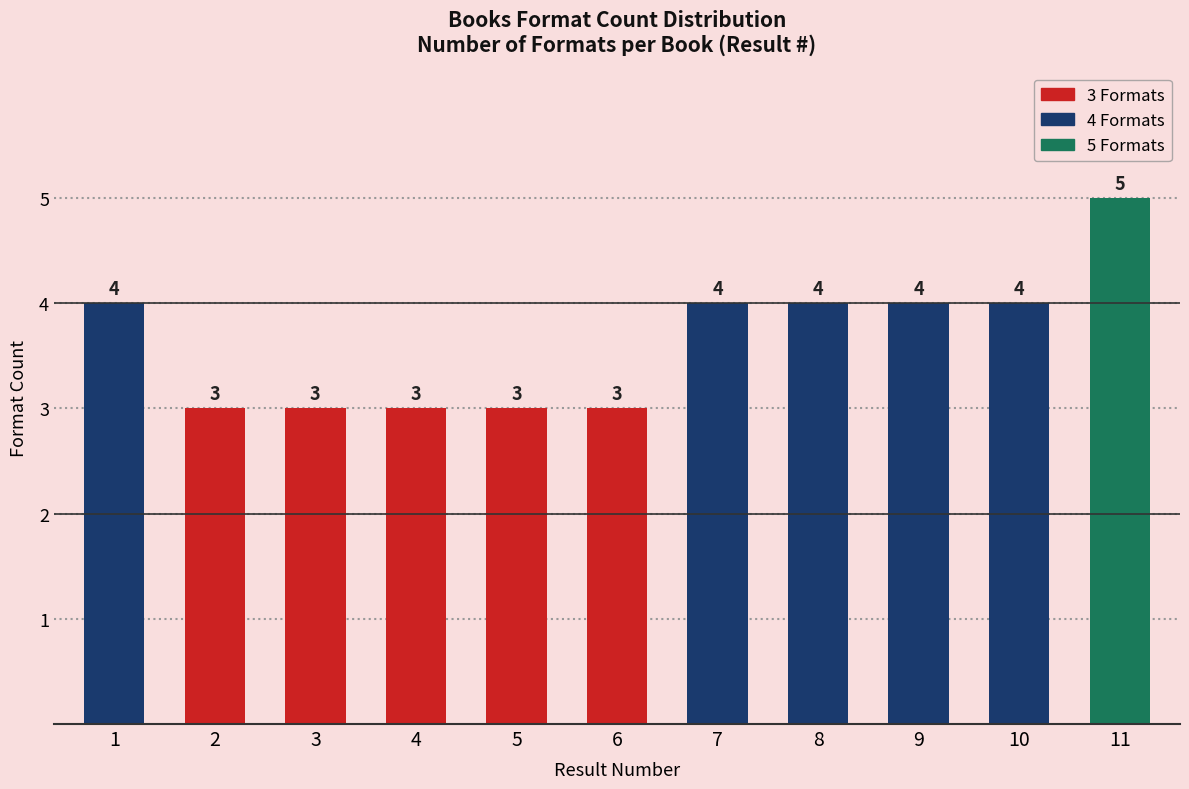

Reading left to right, extract all data points from this chart.

4	3	3	3	3	3	4	4	4	4	5